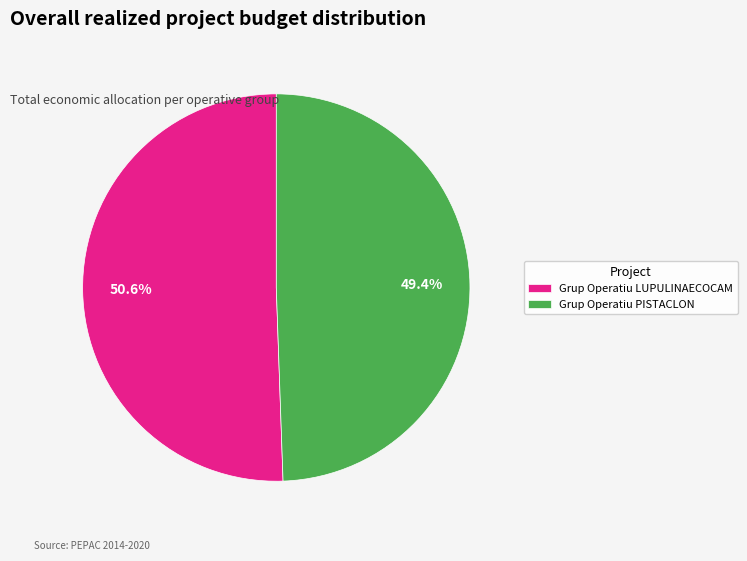

How many slices are in this pie chart?

2